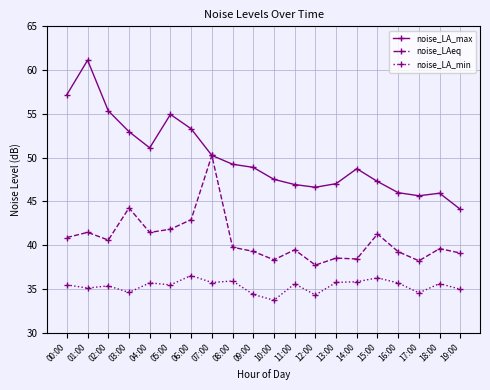

Where is the first local minimum for noise_LA_max?

04:00